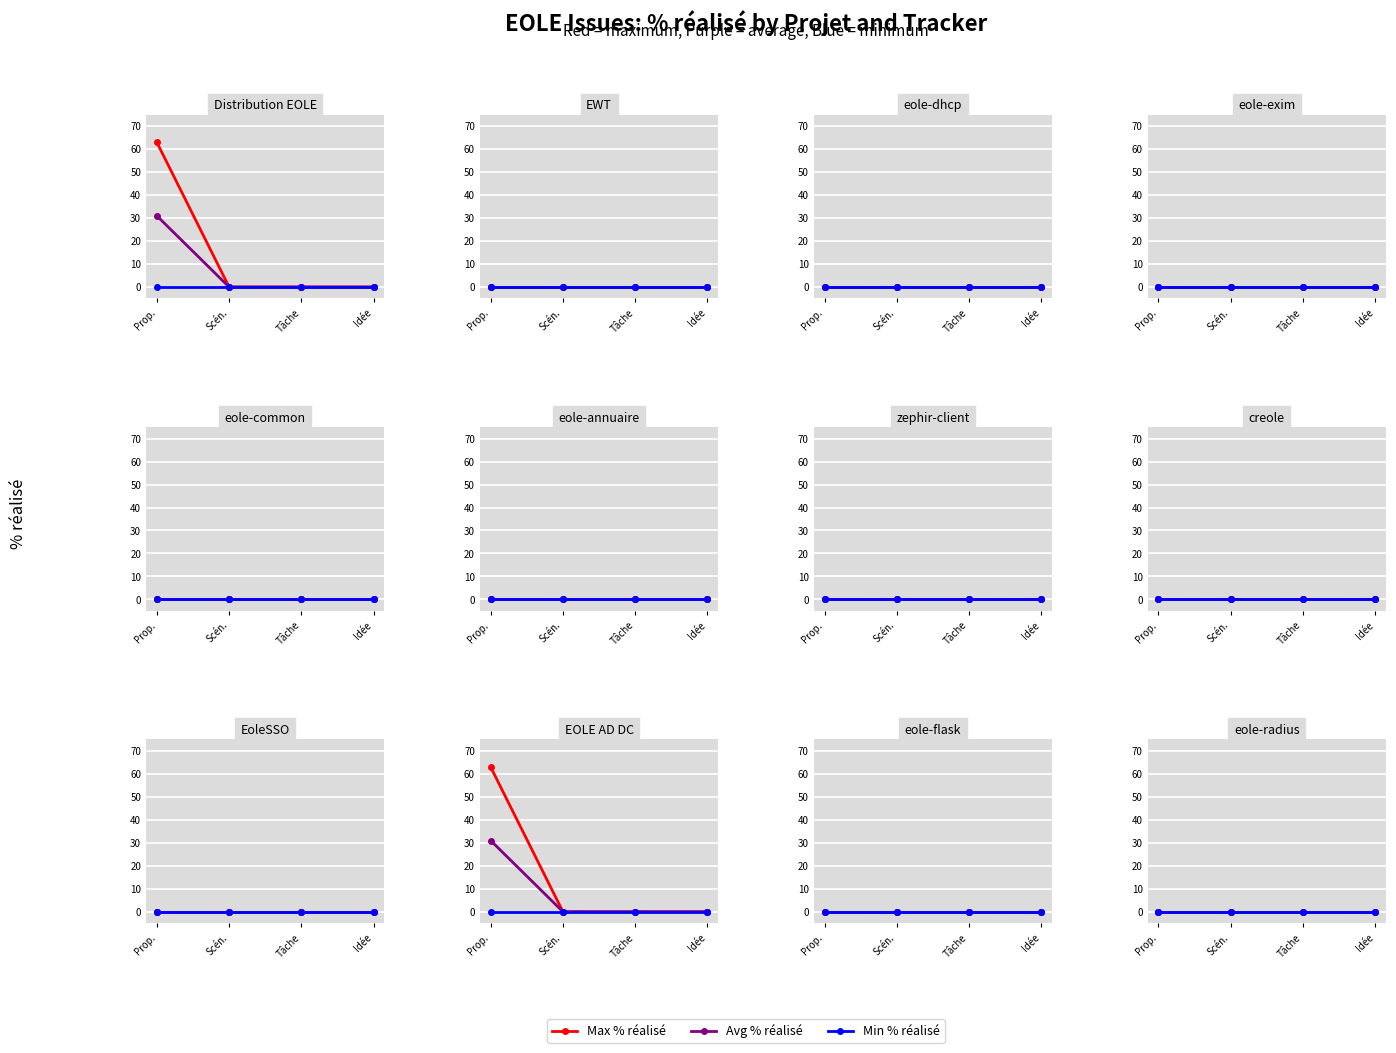

True or false: Avg % réalisé and Max % réalisé cross at least once.

False